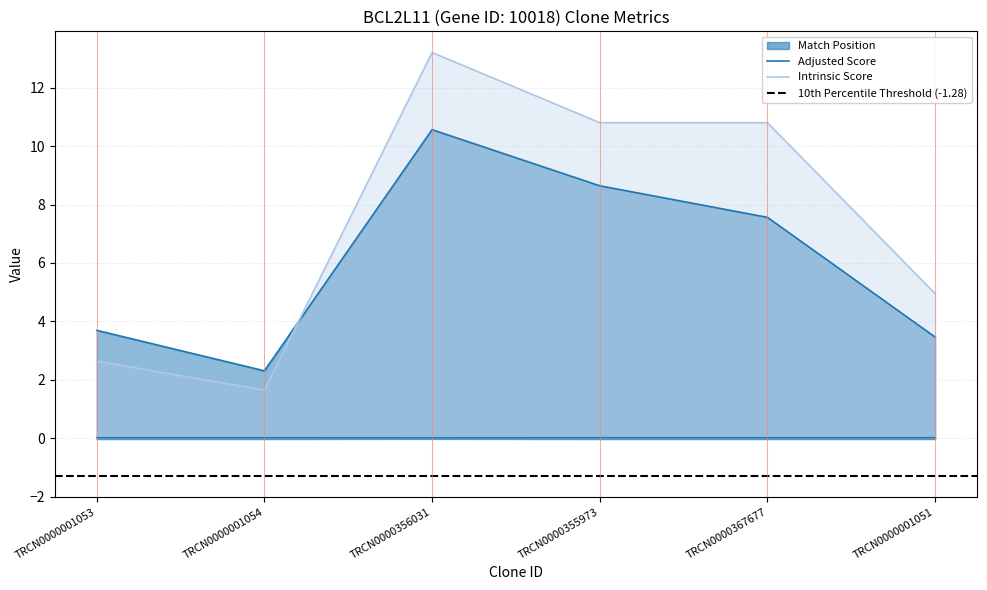

Which category has the lowest value in the Match Position series?

TRCN0000356031